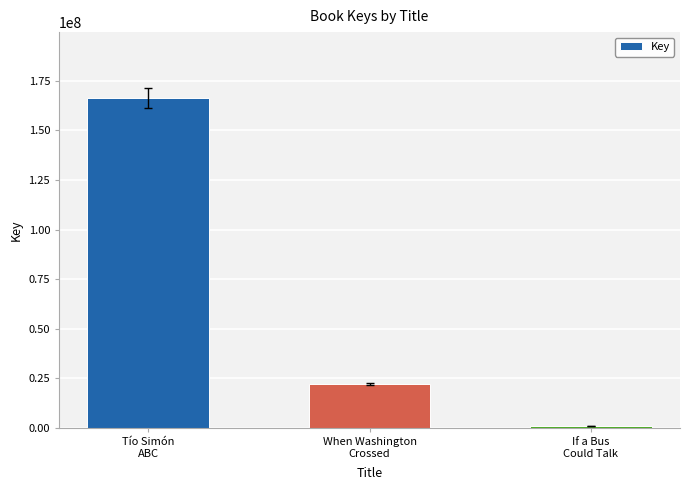

Reading left to right, transcribe all the data shown in this chart.

Tío Simón
ABC=166263891	When Washington
Crossed=22183747	If a Bus
Could Talk=1153745